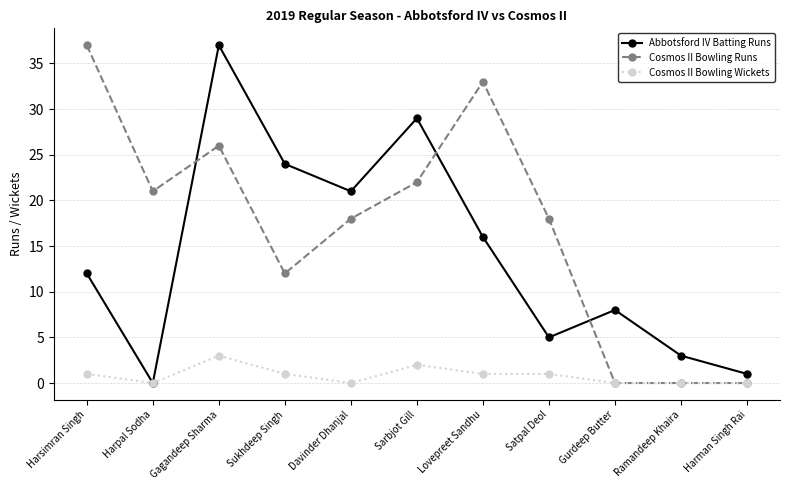

Count the number of categories in the chart.

11